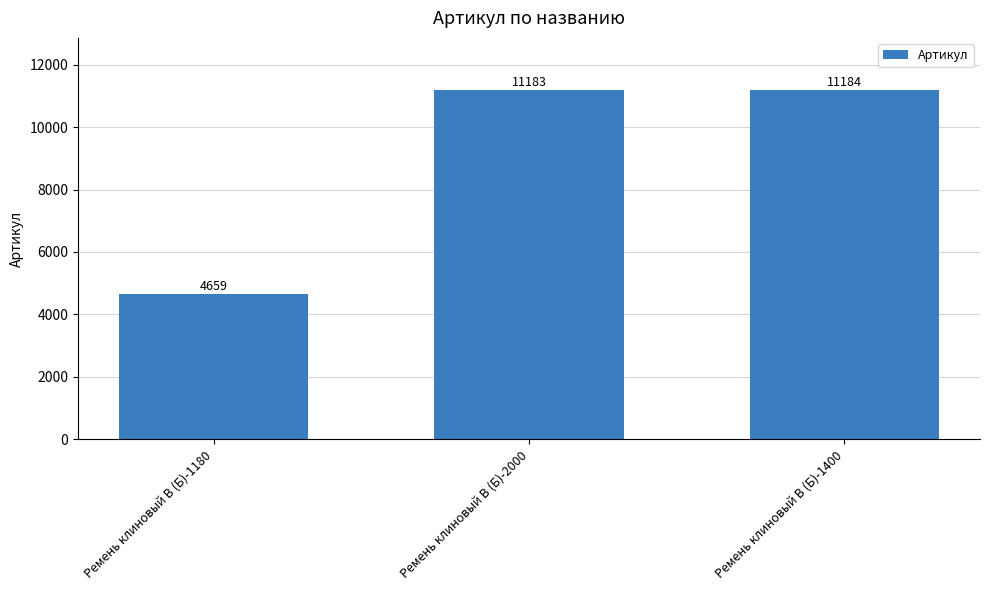

List the labels in order of value, largest first.

Ремень клиновый В (Б)-1400, Ремень клиновый В (Б)-2000, Ремень клиновый В (Б)-1180